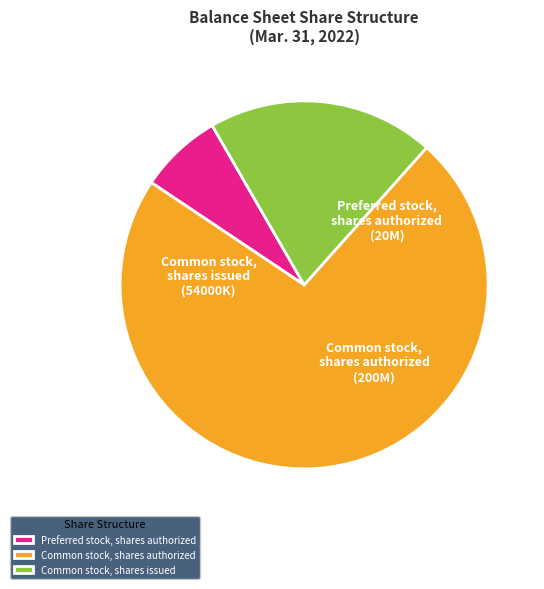

Which category has the biggest portion of the pie?

Common stock, shares authorized